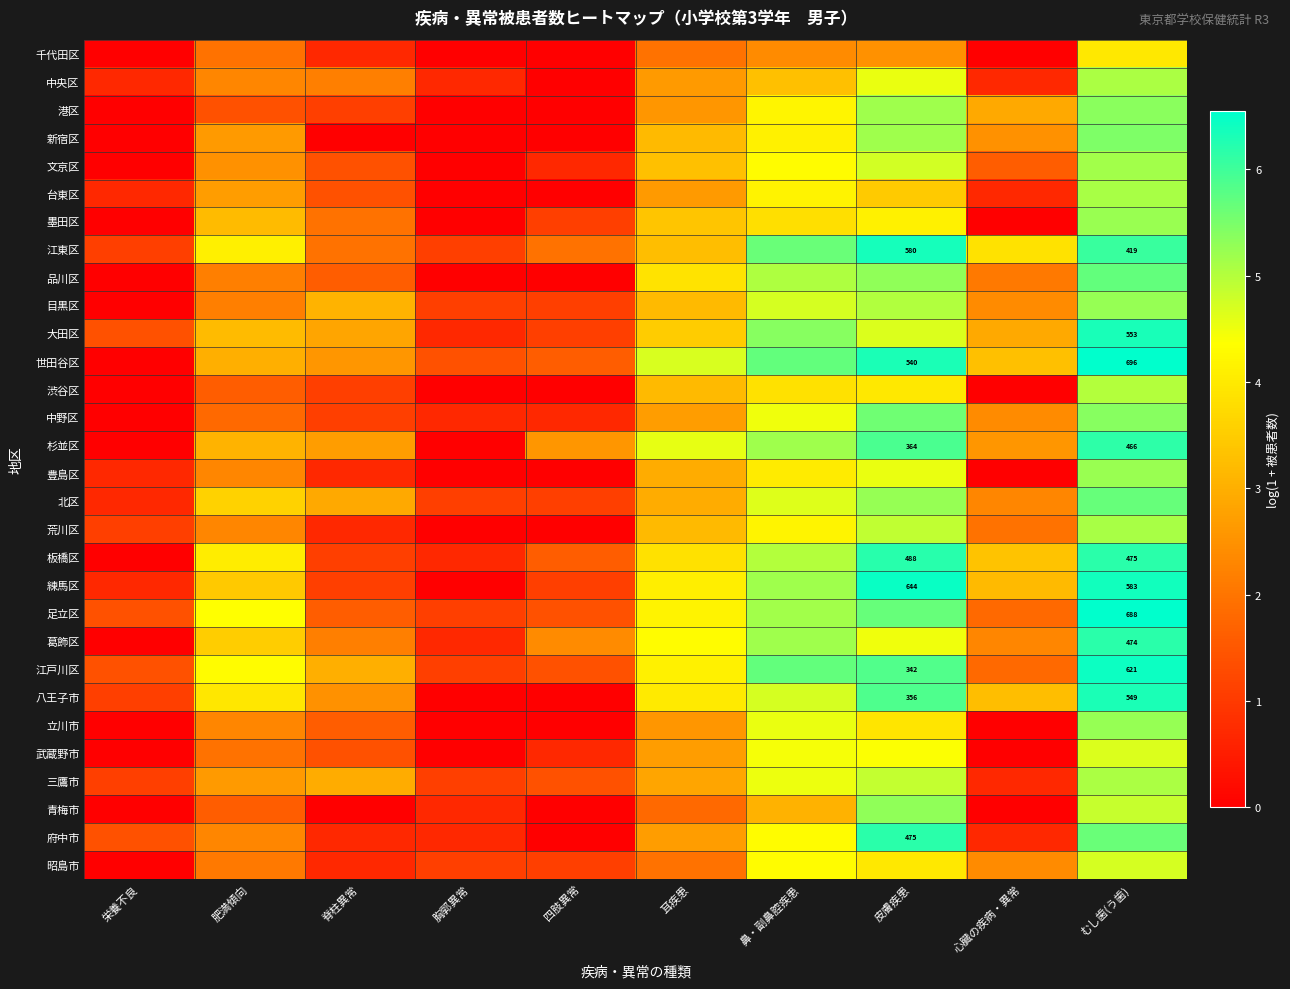

What is the total value across all series at 栄養不良?

13.4